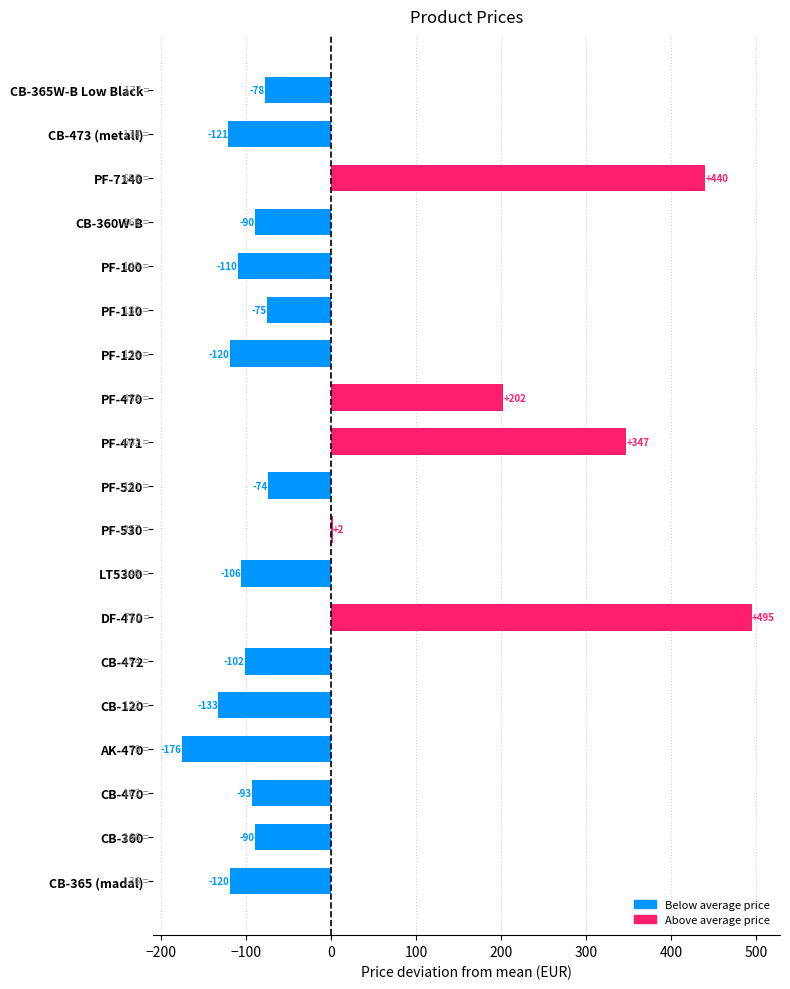

Between PF-7140 and CB-365W-B Low Black, which is larger?

PF-7140